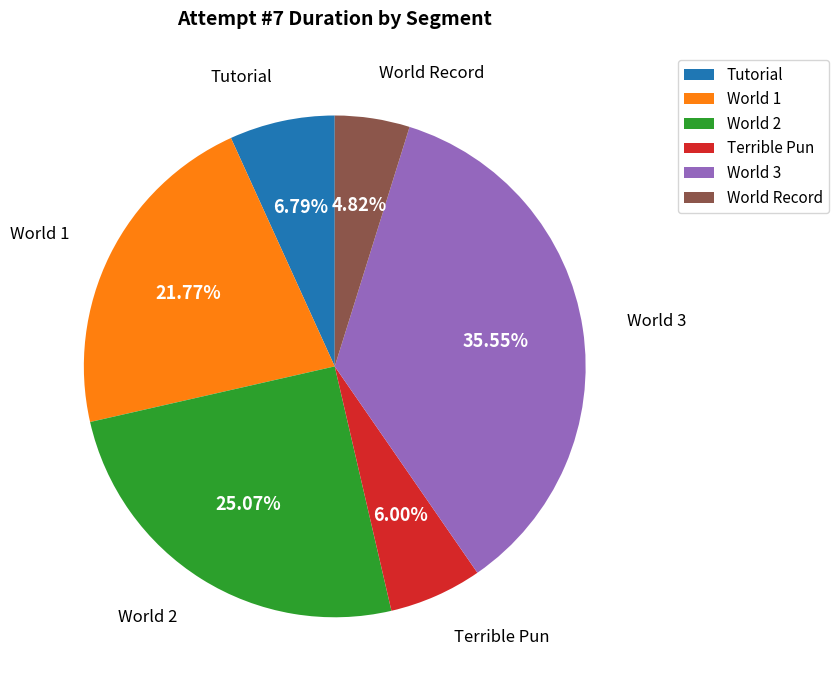

To the nearest percent, what percentage of the pie is World 2?

25%